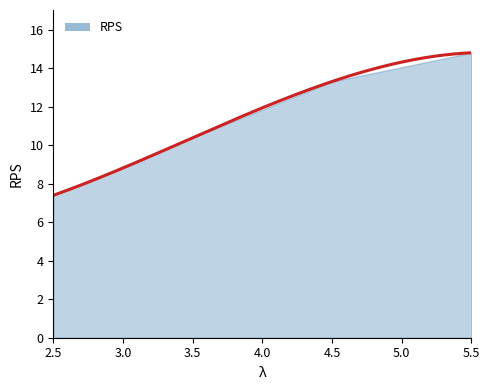

What position from the left is 3.0?

2